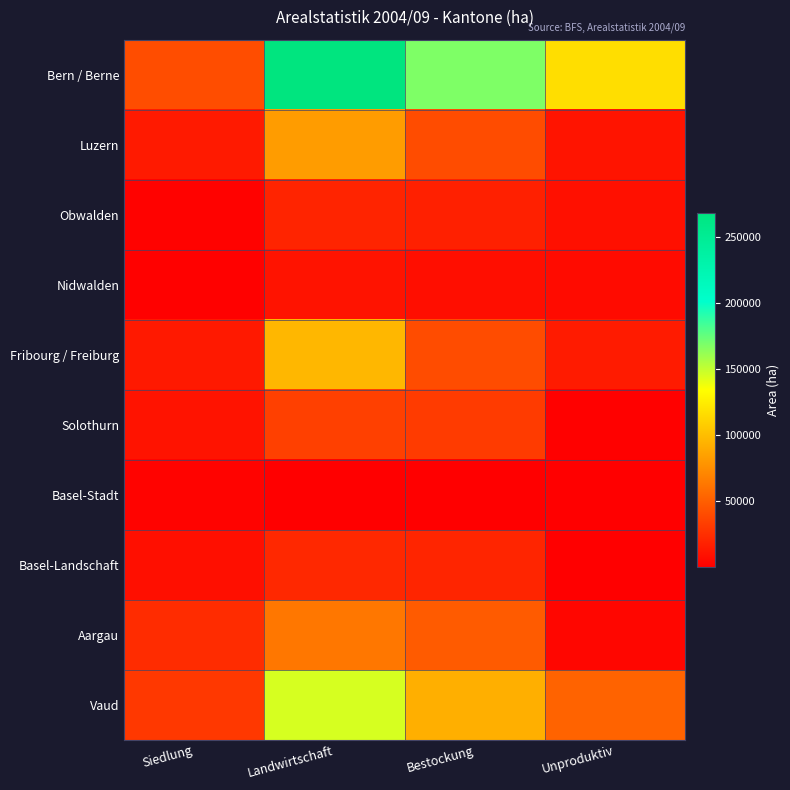

Count the number of categories in the chart.

4